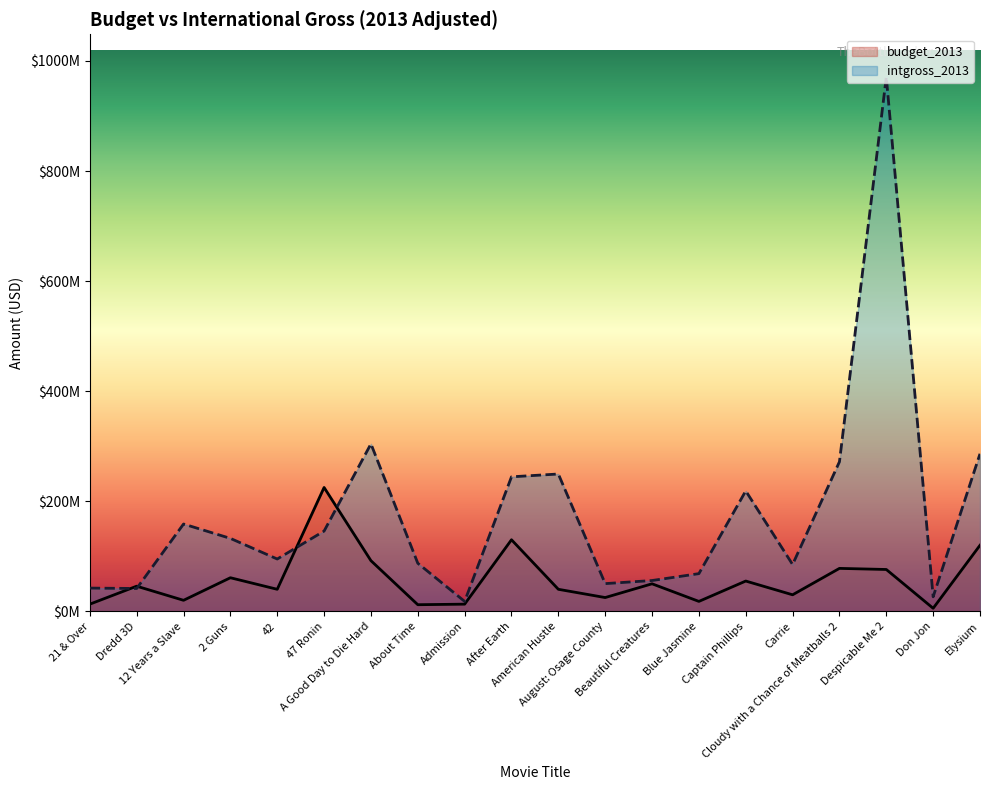

What is the total value across all series at Blue Jasmine?

86447831